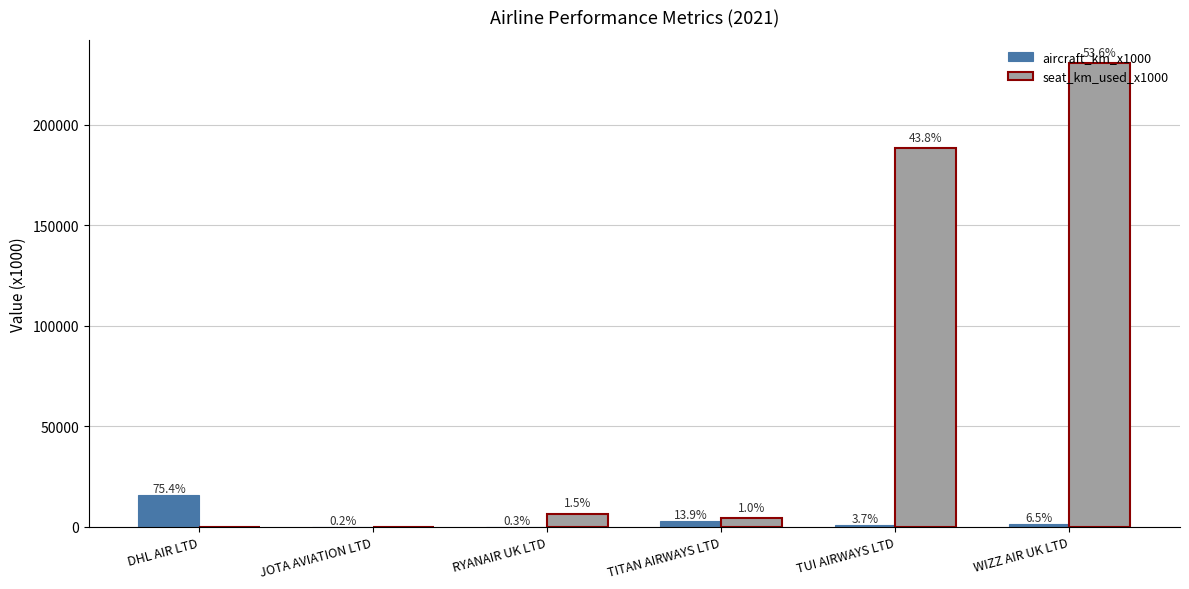

Reading left to right, what are all the values shown in this chart?

aircraft_km_x1000: DHL AIR LTD=15858	JOTA AVIATION LTD=51	RYANAIR UK LTD=57	TITAN AIRWAYS LTD=2919	TUI AIRWAYS LTD=788	WIZZ AIR UK LTD=1366
seat_km_used_x1000: DHL AIR LTD=0	JOTA AVIATION LTD=0	RYANAIR UK LTD=6530	TITAN AIRWAYS LTD=4435	TUI AIRWAYS LTD=188392	WIZZ AIR UK LTD=230627